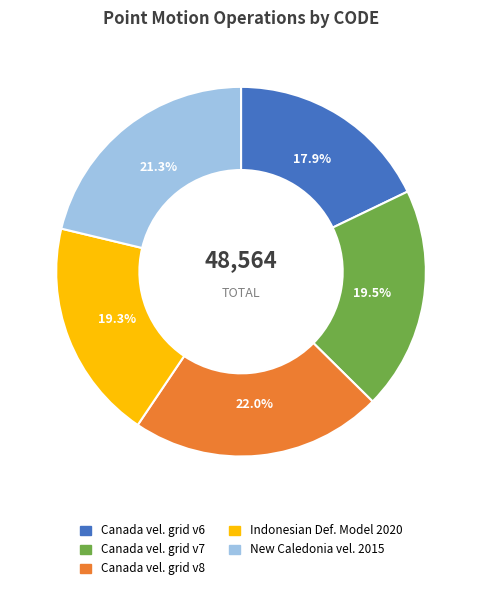

Does any single category account for the majority?

No